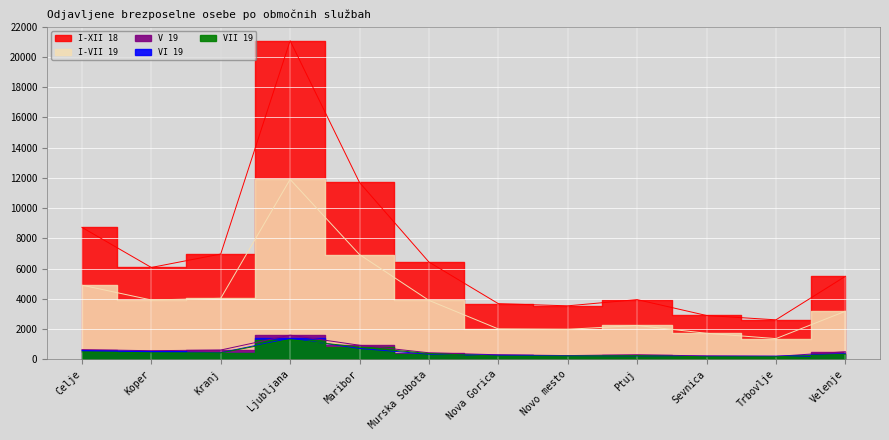

At which category is the sum across all series the highest?

Ljubljana